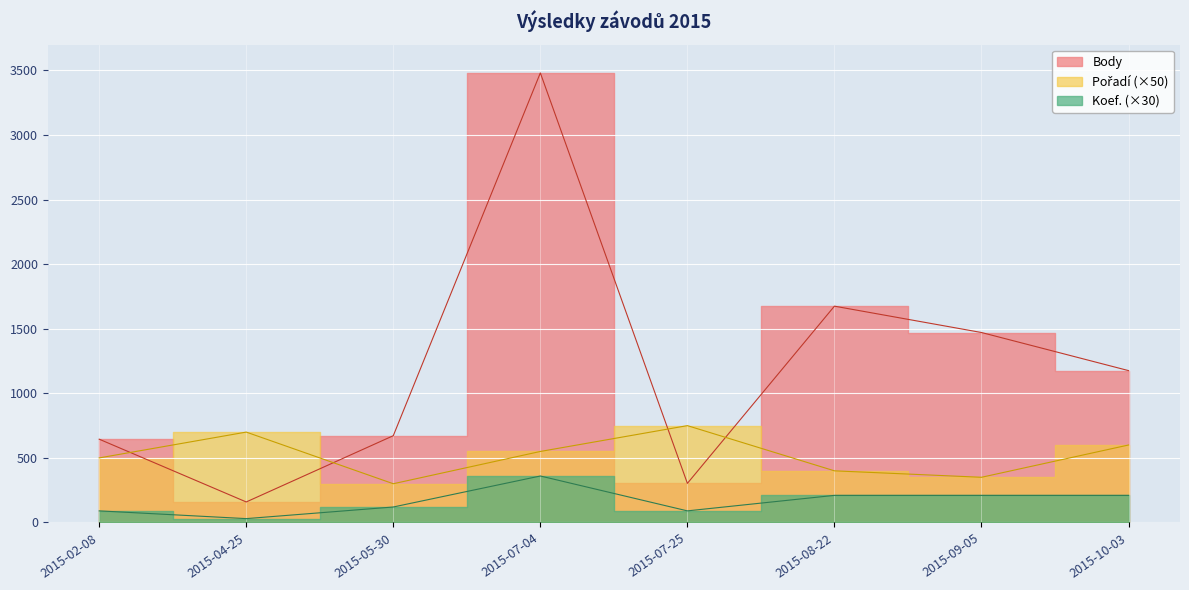

How many categories are shown in the chart?

8